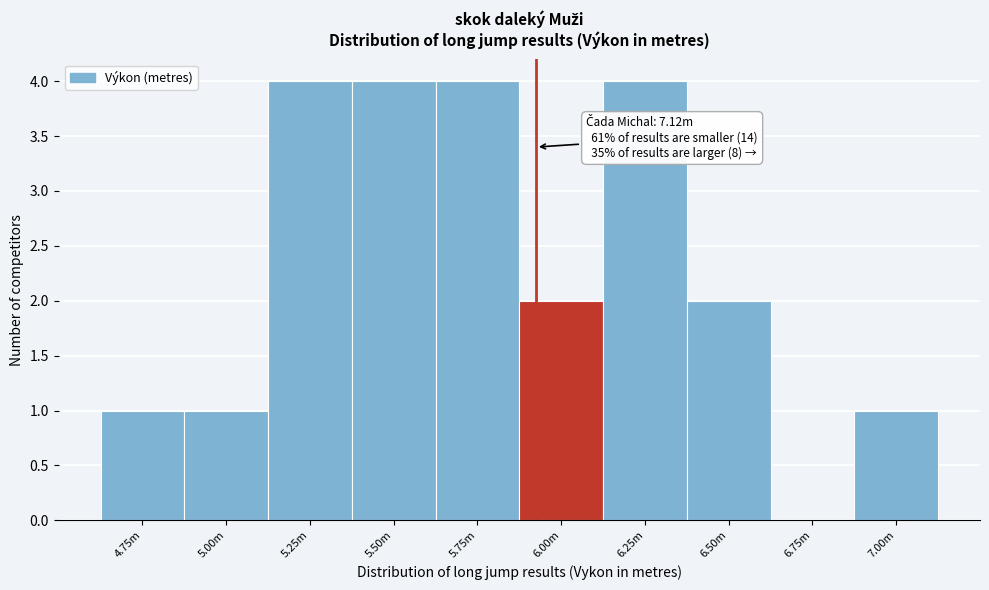

Reading right to left, transcribe all the data shown in this chart.

7.00m=1	6.75m=0	6.50m=2	6.25m=4	6.00m=2	5.75m=4	5.50m=4	5.25m=4	5.00m=1	4.75m=1